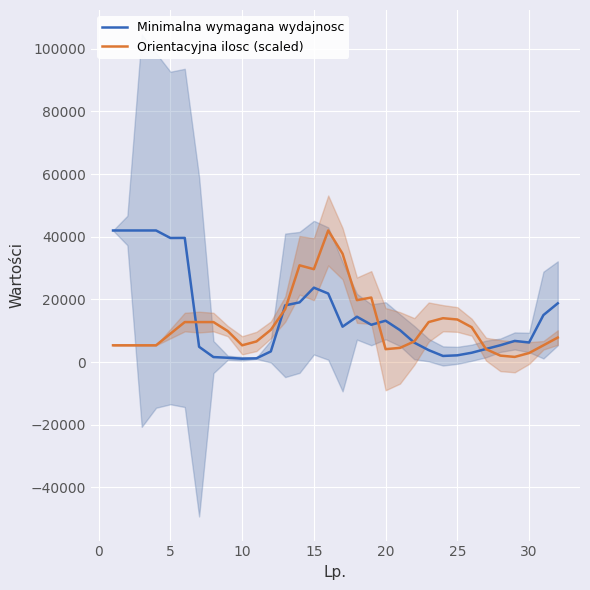

What is the highest value of the Orientacyjna ilosc (scaled) series?

42000.0